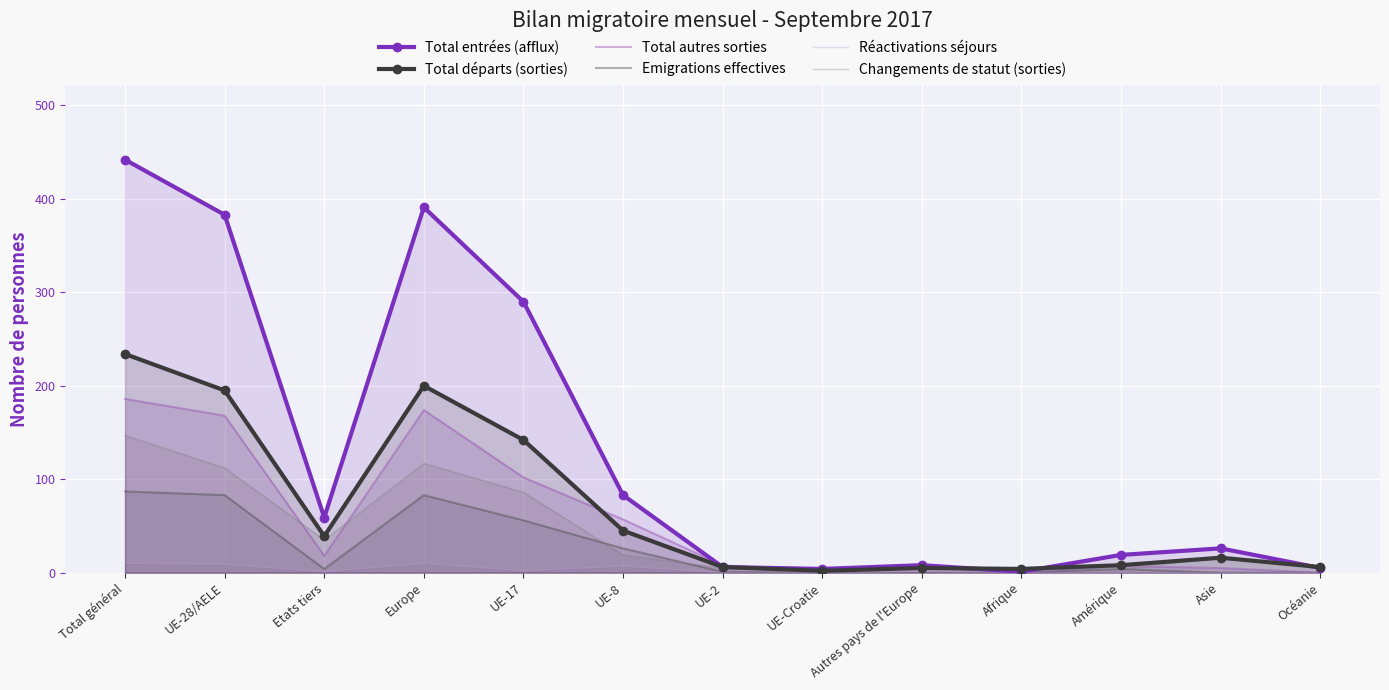

Reading left to right, extract all data points from this chart.

Total entrées (afflux): Total général=442	UE-28/AELE=383	Etats tiers=59	Europe=391	UE-17=290	UE-8=83	UE-2=6	UE-Croatie=4	Autres pays de l'Europe=8	Afrique=1	Amérique=19	Asie=26	Océanie=5
Total départs (sorties): Total général=234	UE-28/AELE=195	Etats tiers=39	Europe=200	UE-17=142	UE-8=45	UE-2=6	UE-Croatie=2	Autres pays de l'Europe=5	Afrique=4	Amérique=8	Asie=16	Océanie=6
Total autres sorties: Total général=186	UE-28/AELE=168	Etats tiers=18	Europe=174	UE-17=102	UE-8=57	UE-2=8	UE-Croatie=1	Autres pays de l'Europe=6	Afrique=0	Amérique=7	Asie=5	Océanie=0
Emigrations effectives: Total général=87	UE-28/AELE=83	Etats tiers=4	Europe=83	UE-17=56	UE-8=26	UE-2=1	UE-Croatie=0	Autres pays de l'Europe=0	Afrique=0	Amérique=4	Asie=0	Océanie=0
Réactivations séjours: Total général=10	UE-28/AELE=9	Etats tiers=1	Europe=10	UE-17=2	UE-8=7	UE-2=0	UE-Croatie=0	Autres pays de l'Europe=1	Afrique=0	Amérique=0	Asie=0	Océanie=0
Changements de statut (sorties): Total général=147	UE-28/AELE=112	Etats tiers=35	Europe=117	UE-17=86	UE-8=19	UE-2=5	UE-Croatie=2	Autres pays de l'Europe=5	Afrique=4	Amérique=4	Asie=16	Océanie=6